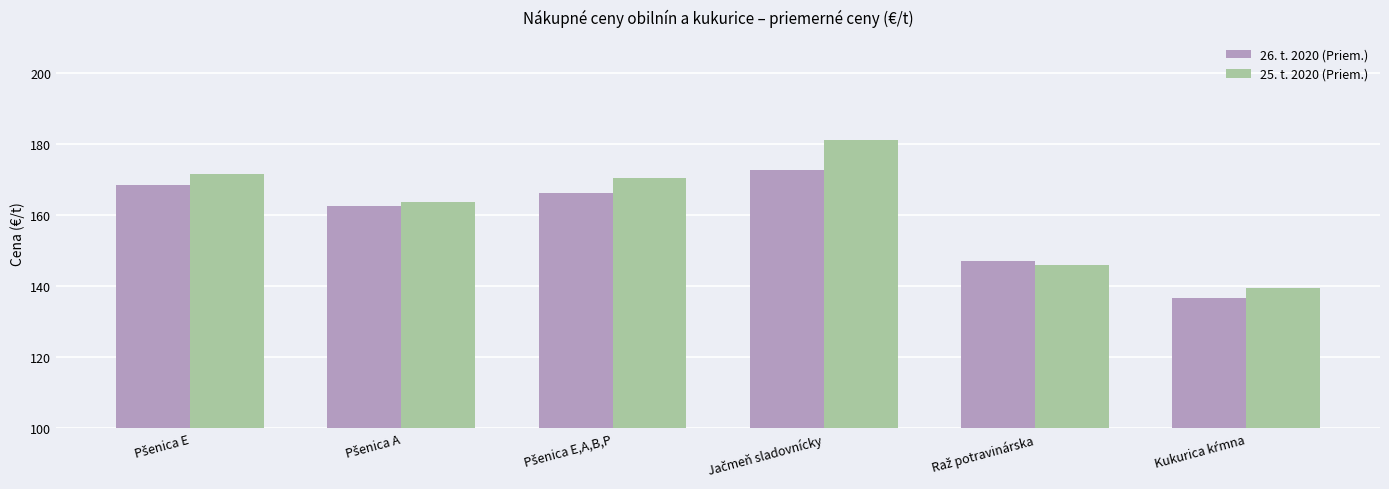

What is the difference between the second highest and second lowest values in the 26. t. 2020 (Priem.) series?

21.4